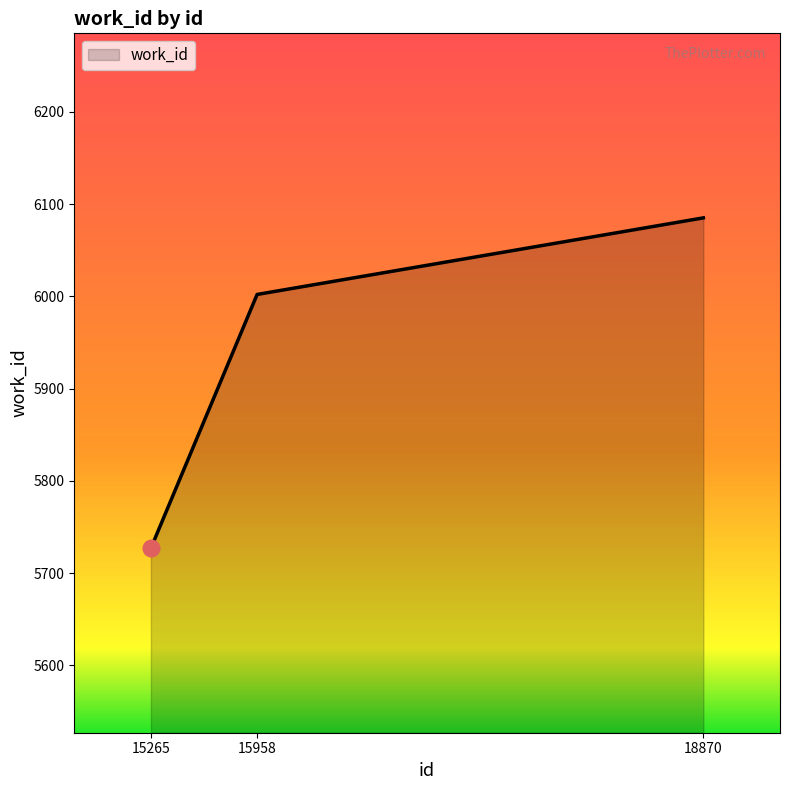

Count the number of data series in this chart.

1